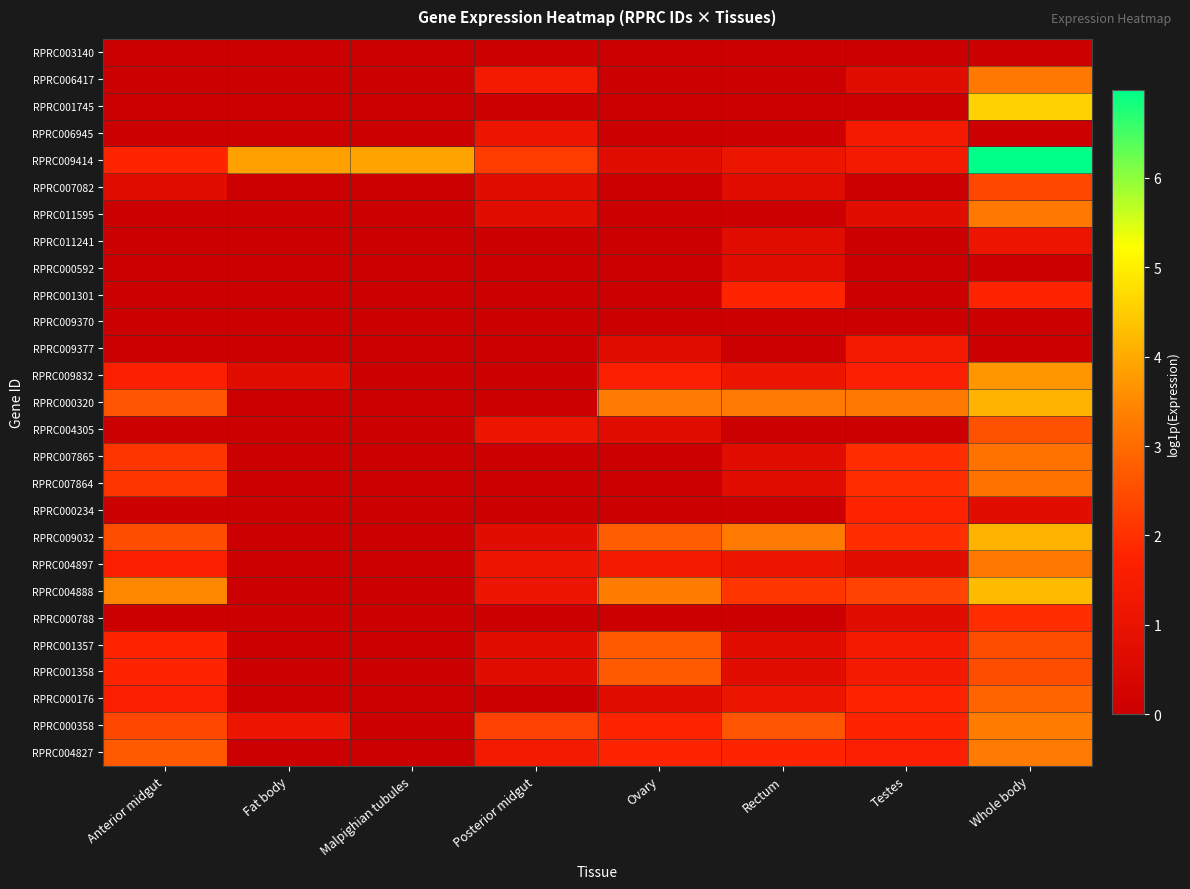

What is the total value across all series at Fat body?

5.6